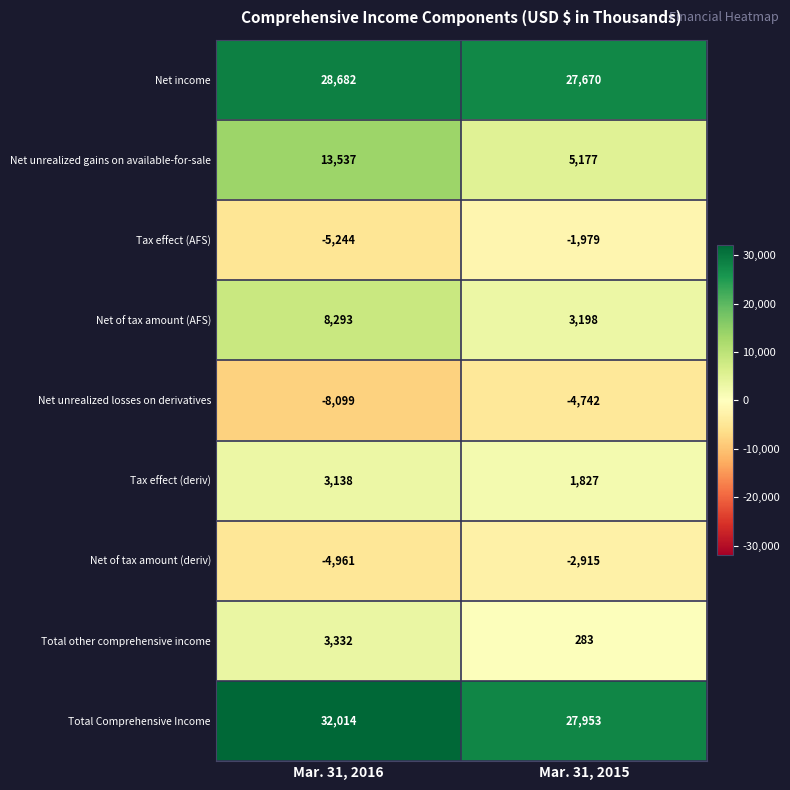

At which label is Net unrealized losses on derivatives closest to -6420?

Mar. 31, 2015